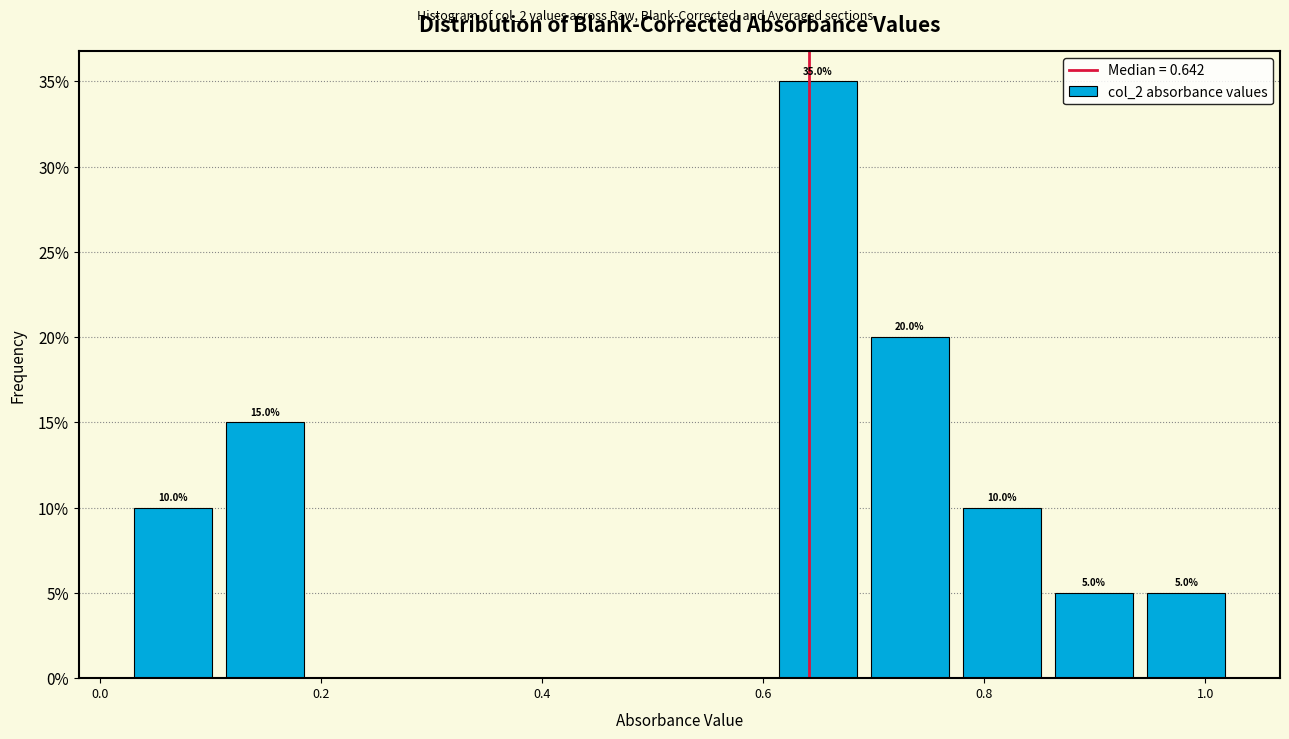

Which range on the x-axis has the tallest bar?

0.60 to 0.70